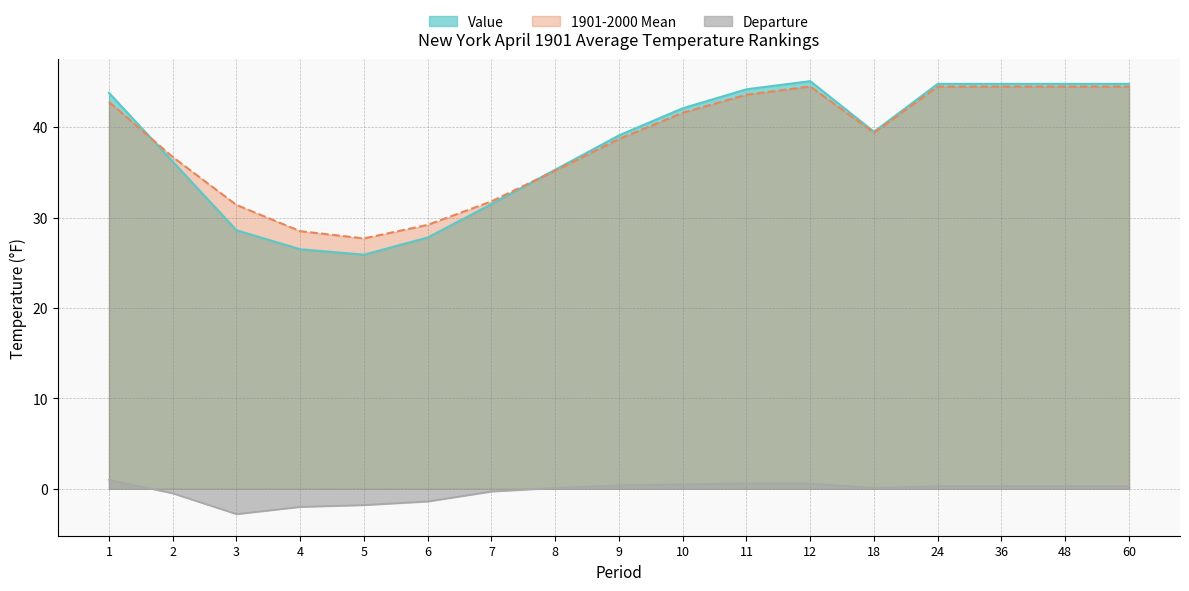

What are all the series names shown in the legend?

Value, 1901-2000 Mean, Departure